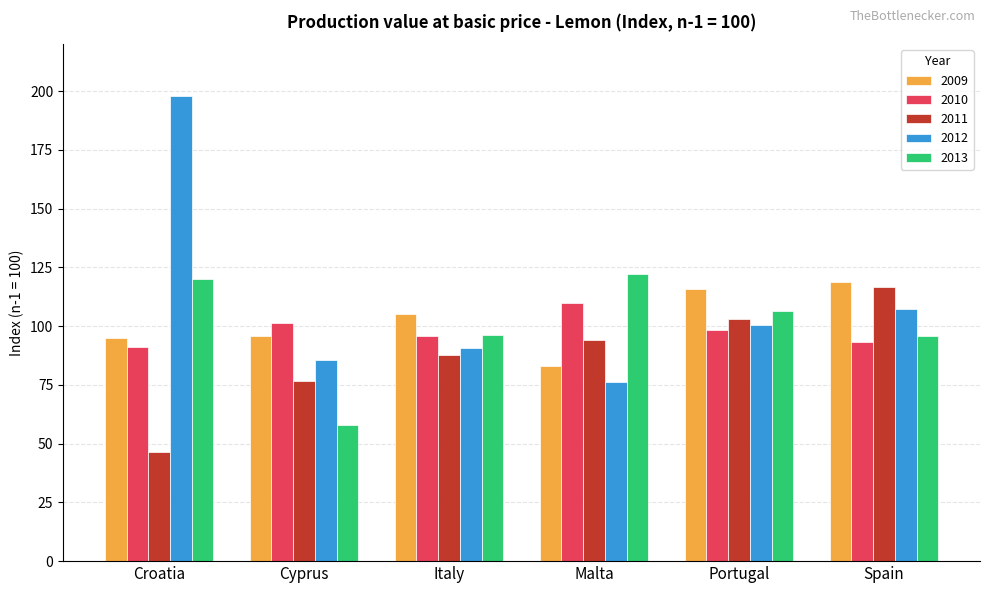

The value of 2011 at Spain is 44.1. True or false?

False